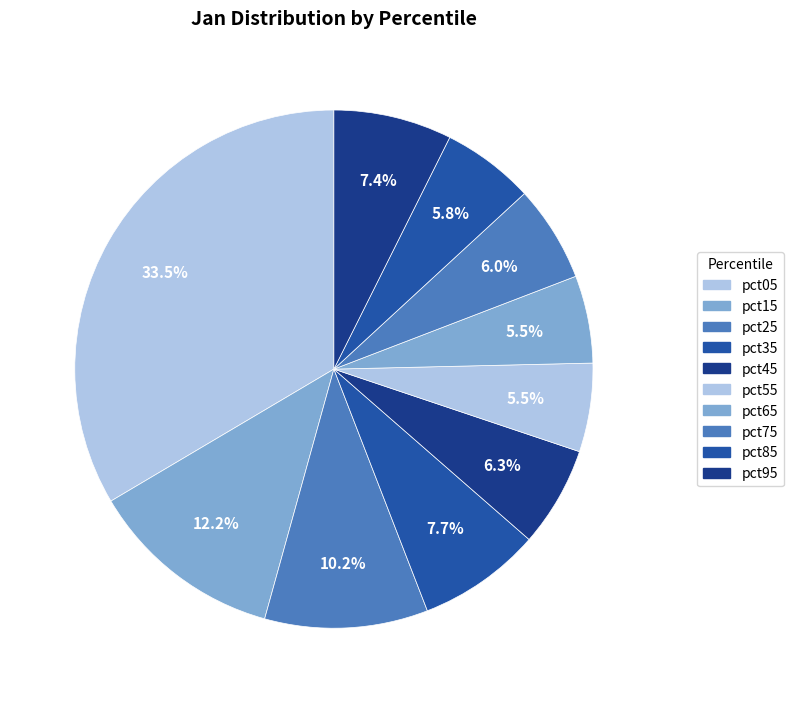

What is the total percentage of pct95 and pct45?

13.6%